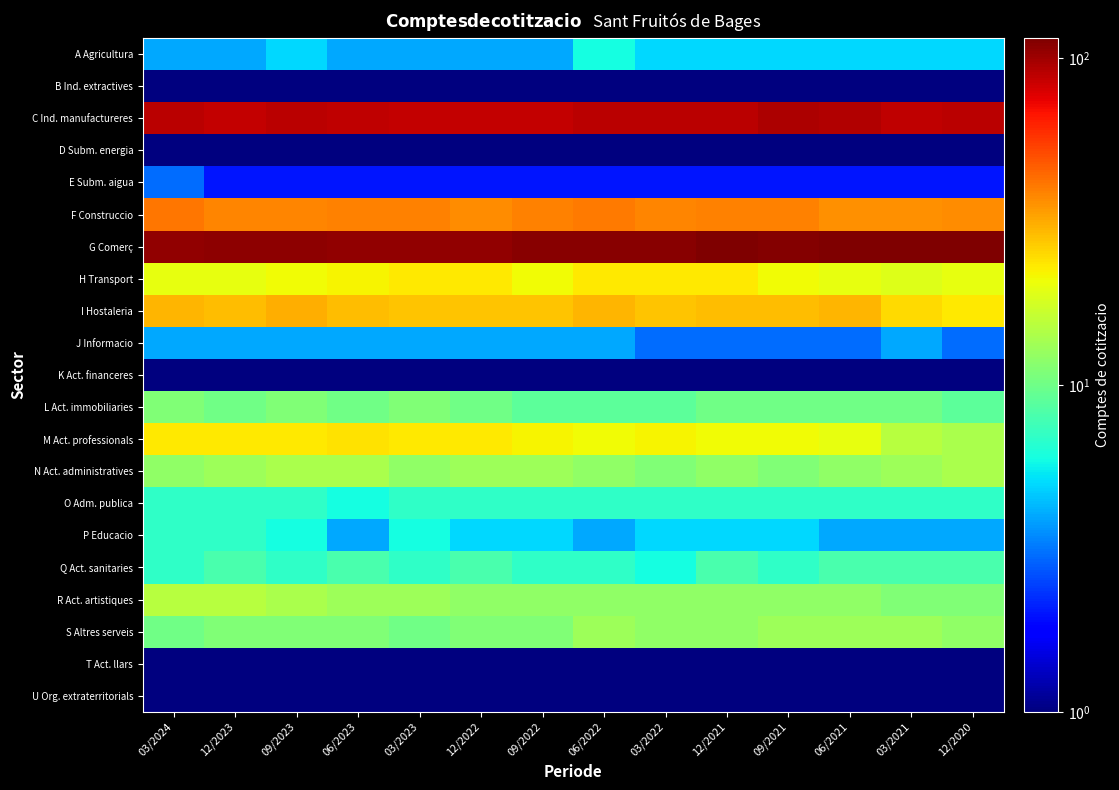

What is the total value across all series at 06/2022?

392.0